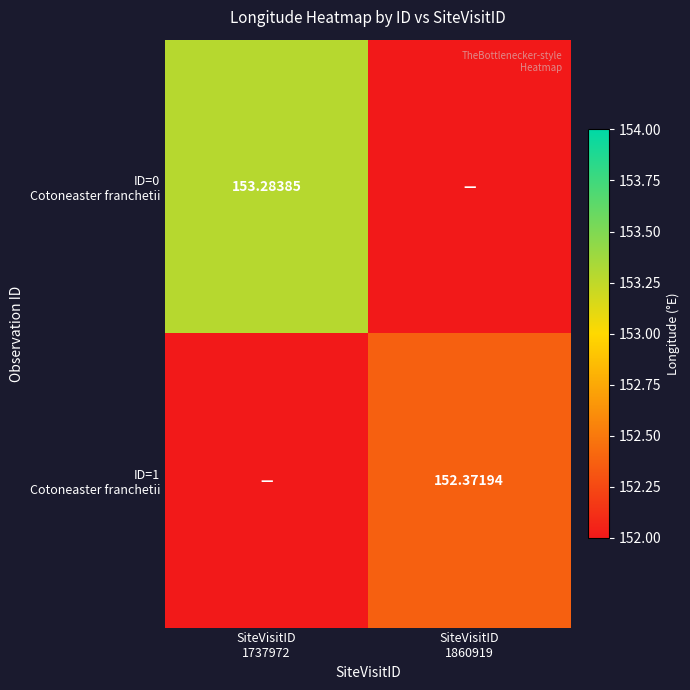

What is the sum of the ID=1 Cotoneaster franchetii values at SiteVisitID 1860919 and SiteVisitID 1737972?

152.4